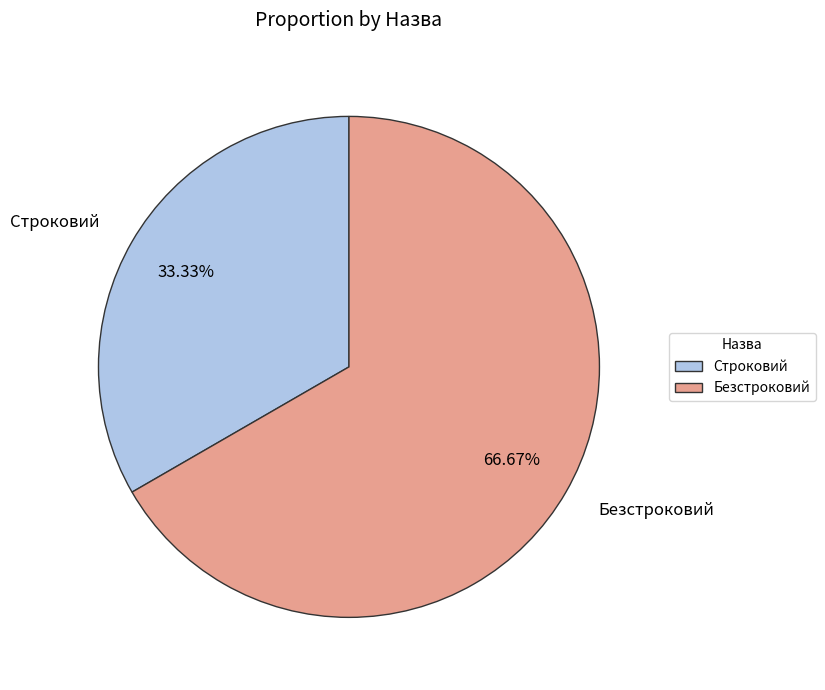

True or false: Строковий accounts for 33% of the total.

True